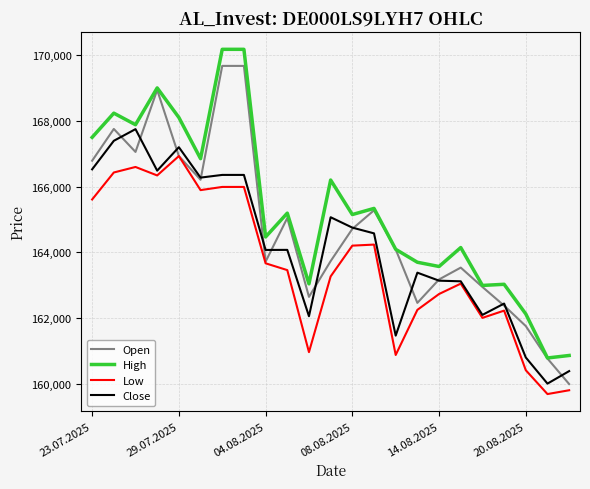

Which series has the largest total across all categories?

High